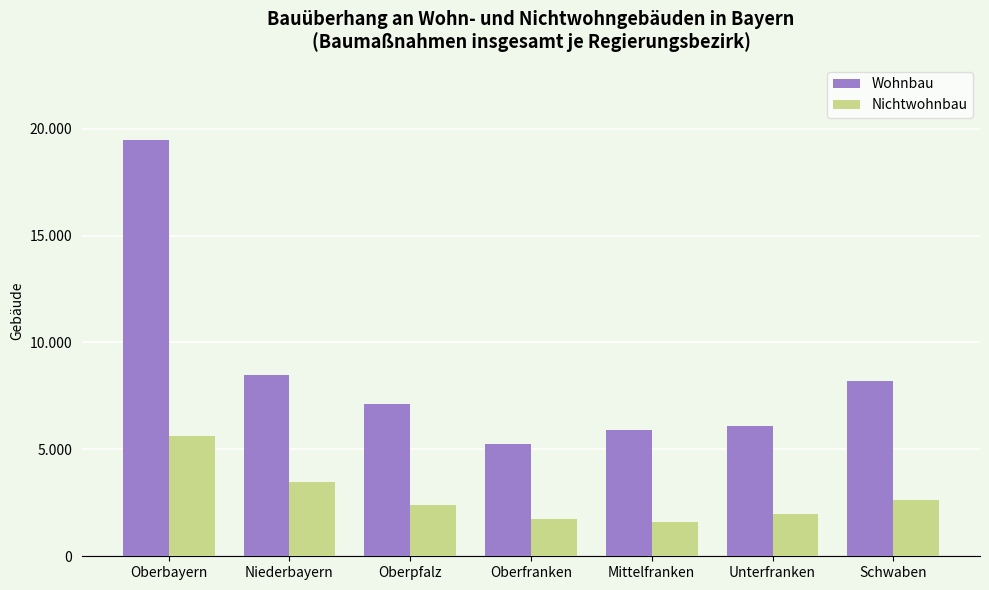

Reading left to right, what are all the values shown in this chart?

Wohnbau: Oberbayern=19477	Niederbayern=8476	Oberpfalz=7110	Oberfranken=5247	Mittelfranken=5884	Unterfranken=6087	Schwaben=8188
Nichtwohnbau: Oberbayern=5607	Niederbayern=3487	Oberpfalz=2391	Oberfranken=1755	Mittelfranken=1613	Unterfranken=1982	Schwaben=2636